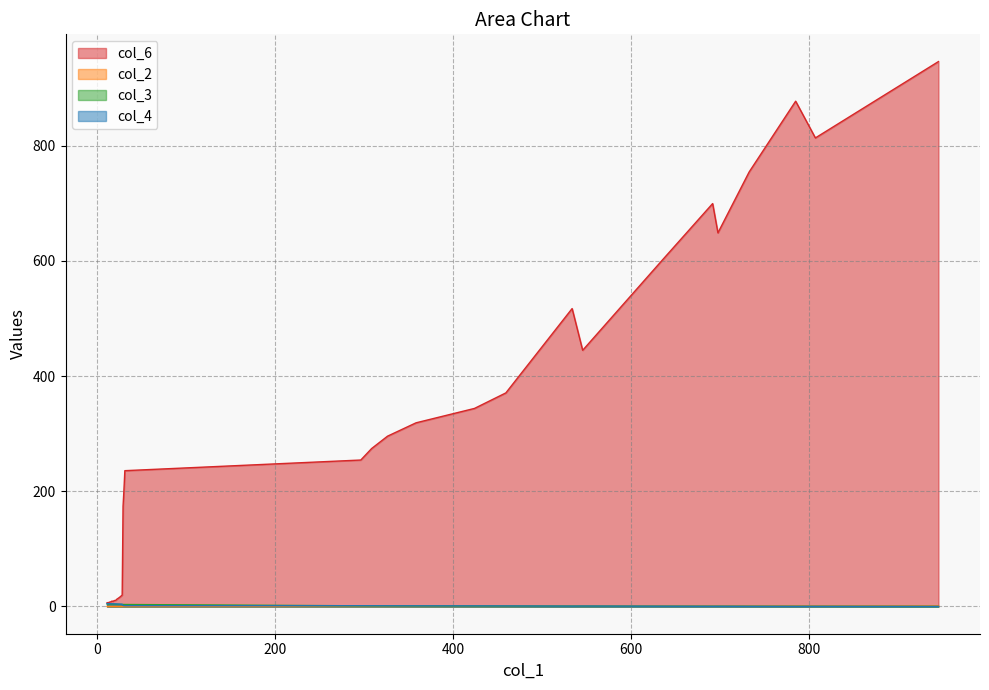

What is the average value of the col_4 series?

2.5